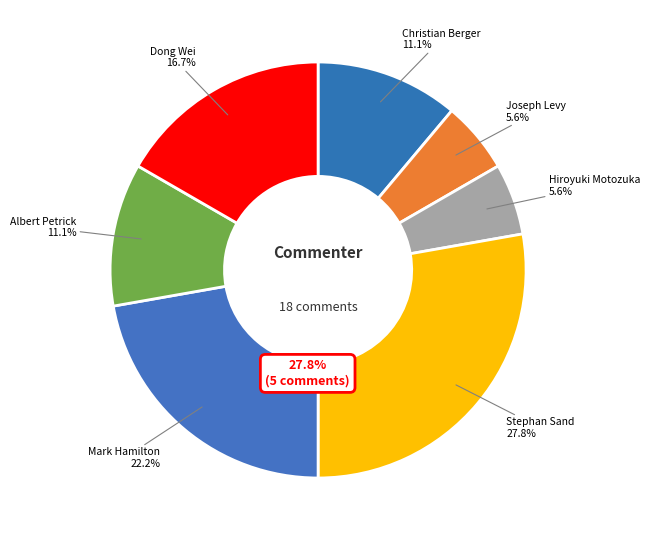

To the nearest percent, what is the average slice percentage?

14%